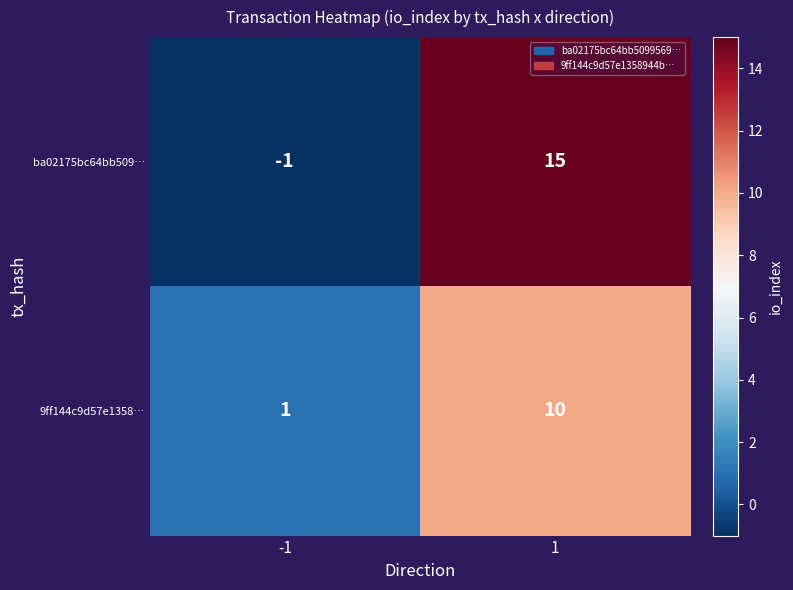

What is the maximum value shown in the chart?

15